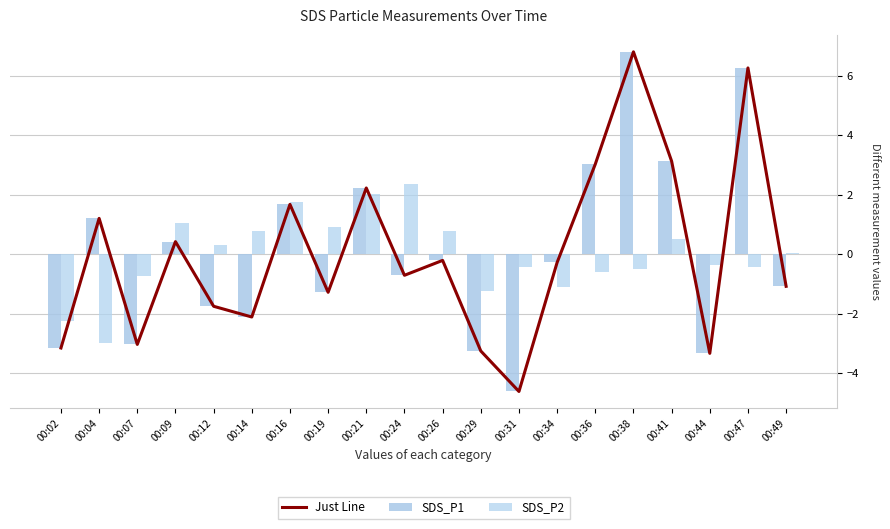

List the series in order of their peak value, lowest first.

SDS_P2, Just Line, SDS_P1